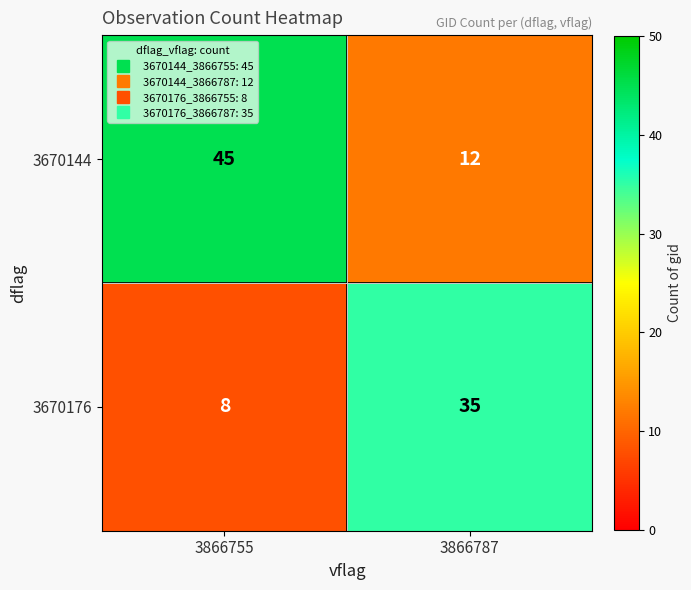

Which series has the widest spread of values?

3670144